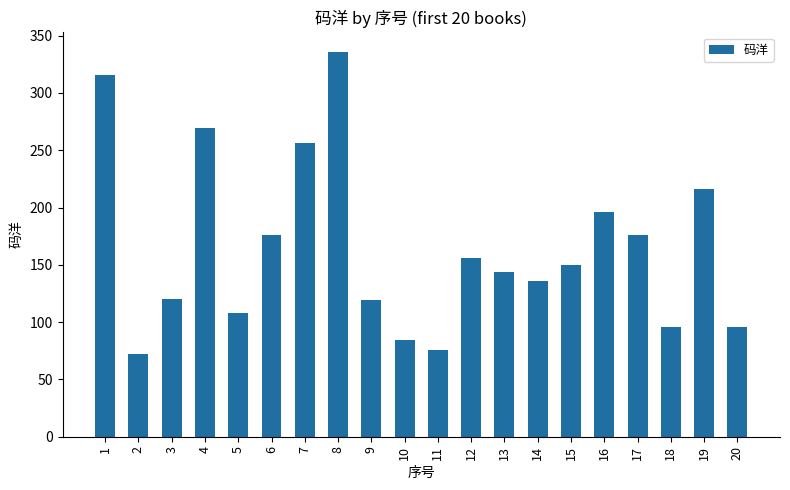

What is the value of the 18th bar from the left?

96.0